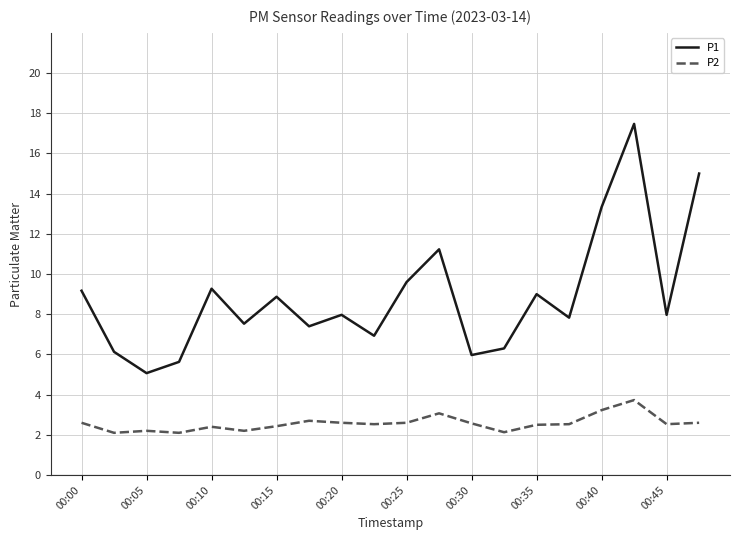

True or false: P2 and P1 cross at least once.

False